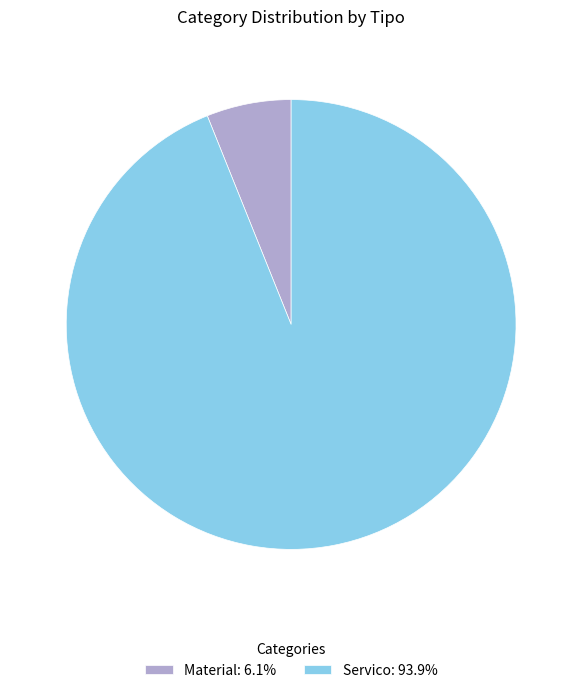

Rank the categories by value from highest to lowest.

Servico, Material